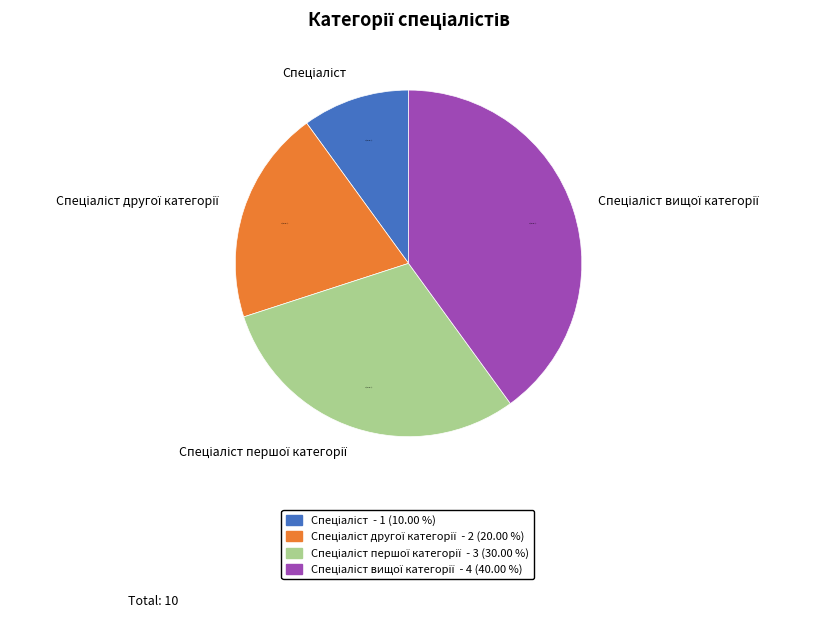

How many segments does this pie chart have?

4